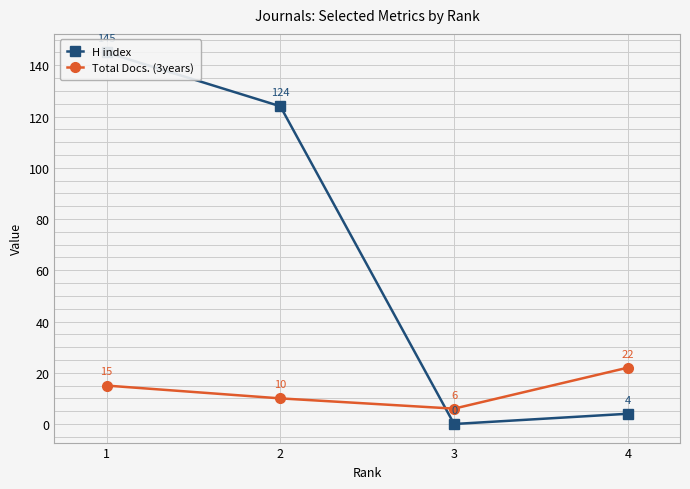

True or false: H index has a value of 207 at 1.

False